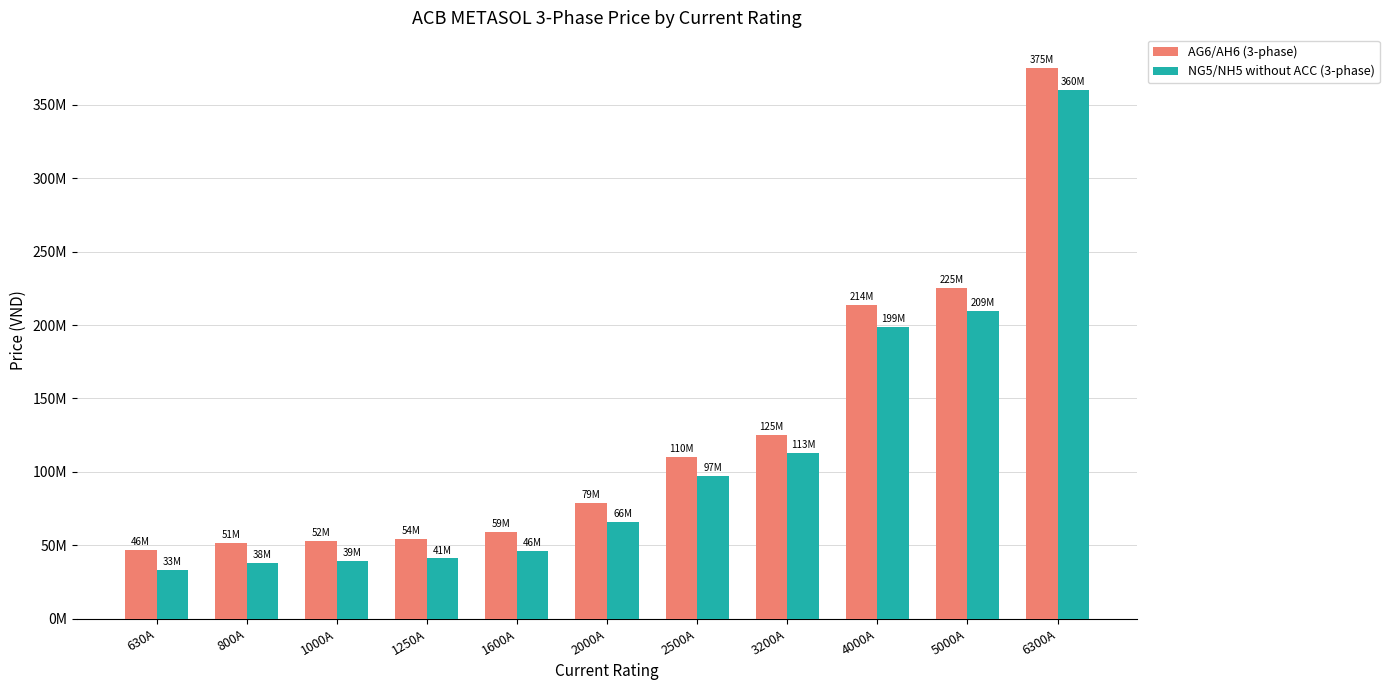

Reading left to right, what are all the values shown in this chart?

AG6/AH6 (3-phase): 630A=46500000	800A=51500000	1000A=52900000	1250A=54300000	1600A=59000000	2000A=79000000	2500A=110000000	3200A=125000000	4000A=214000000	5000A=225000000	6300A=375000000
NG5/NH5 without ACC (3-phase): 630A=33000000	800A=38000000	1000A=39300000	1250A=41000000	1600A=46000000	2000A=66000000	2500A=97000000	3200A=113000000	4000A=199000000	5000A=209720000	6300A=360000000